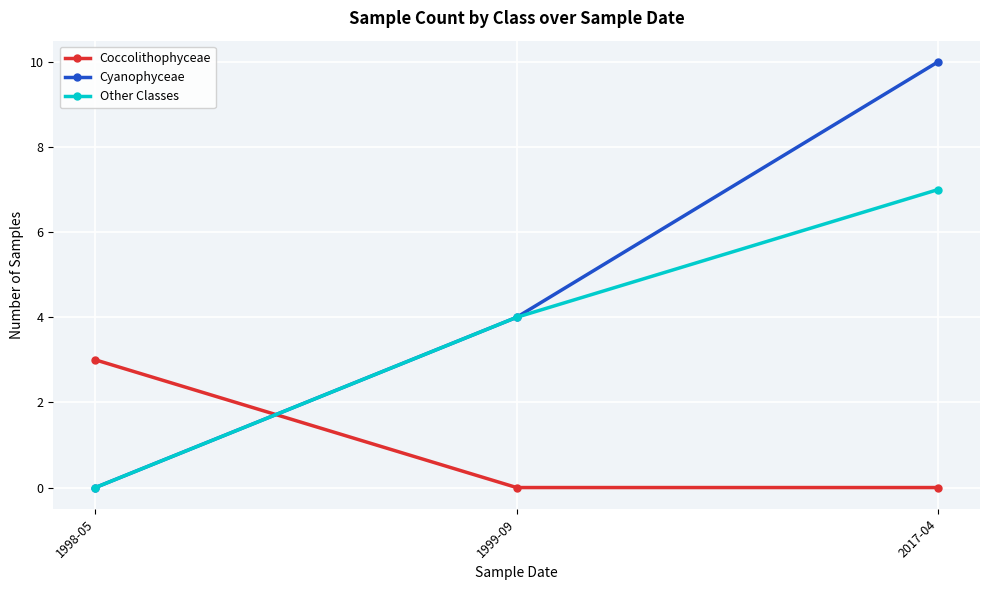

What is the label of the 1st point from the left?

1998-05